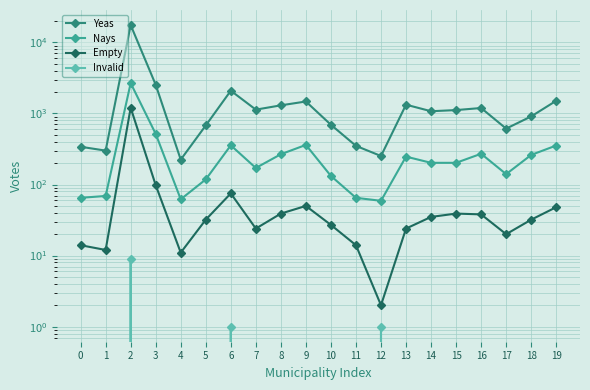

At which label does Empty reach its minimum?

12